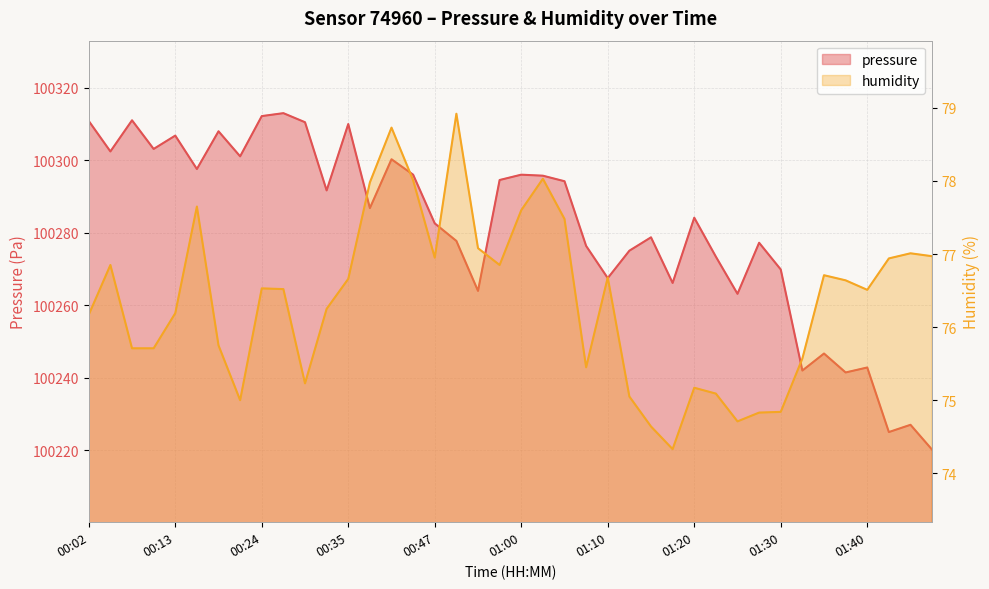

At 01:05, list the series in order from largest to smallest.

pressure, humidity